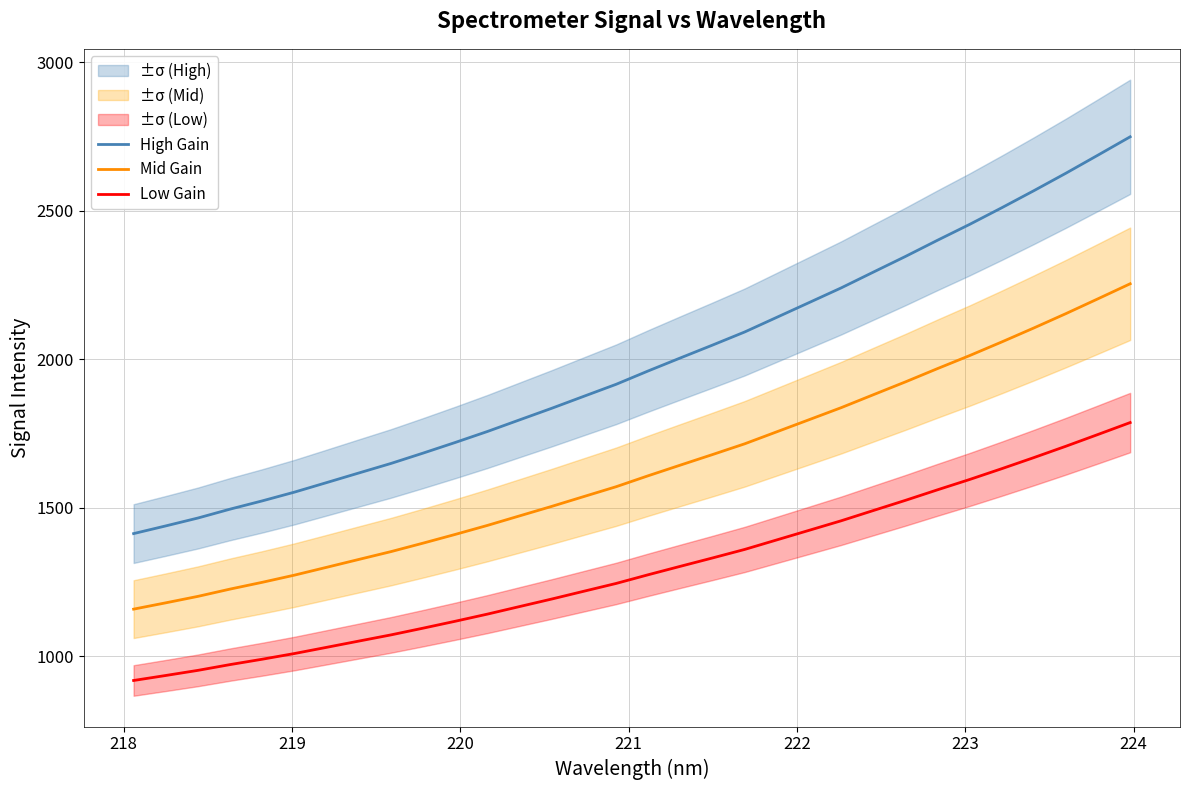

What is the sum of all Mid Gain values?

52175.8